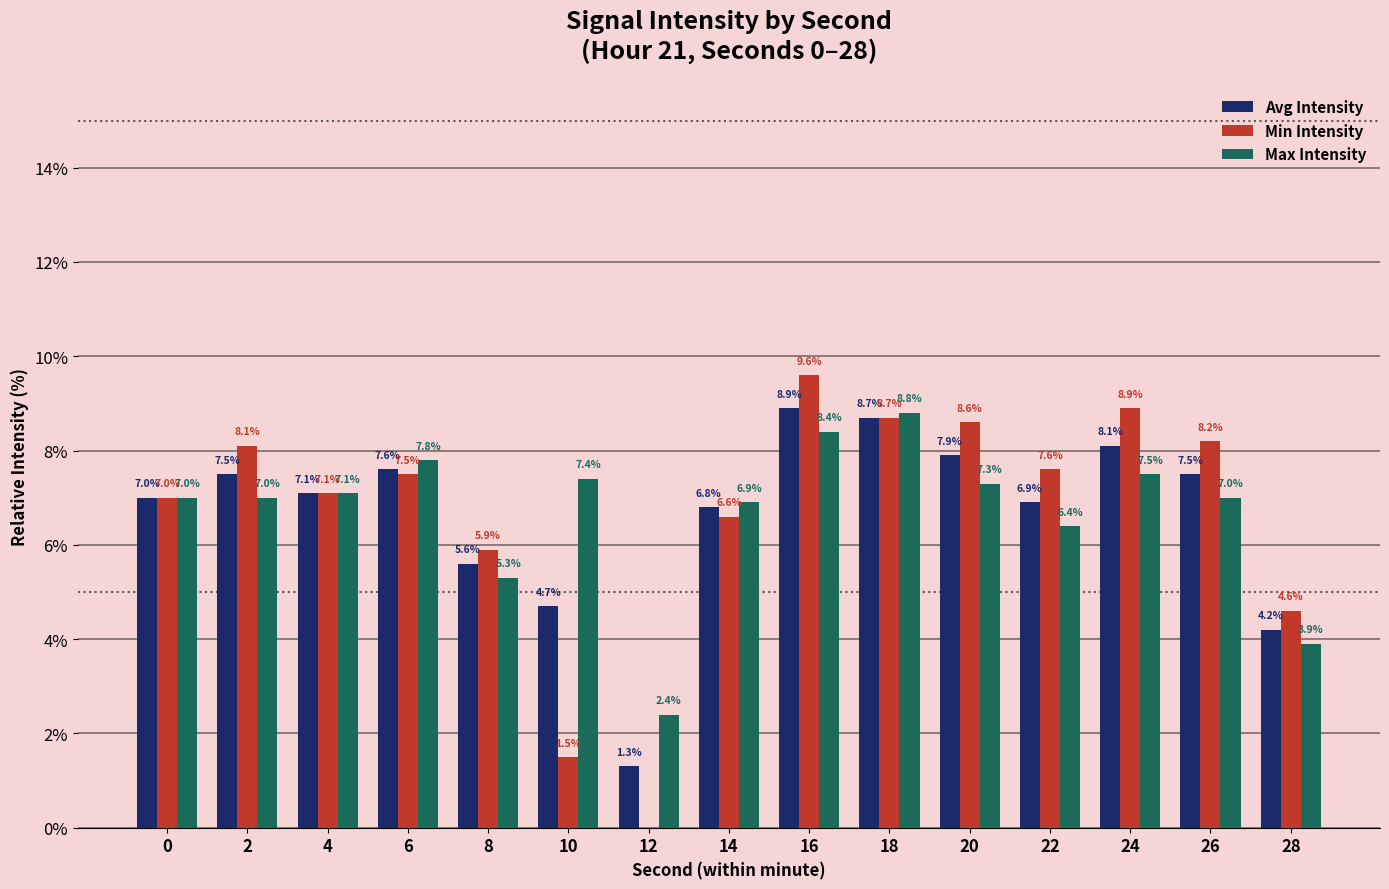

The Avg Intensity series shows 10.2 at 0. True or false?

False